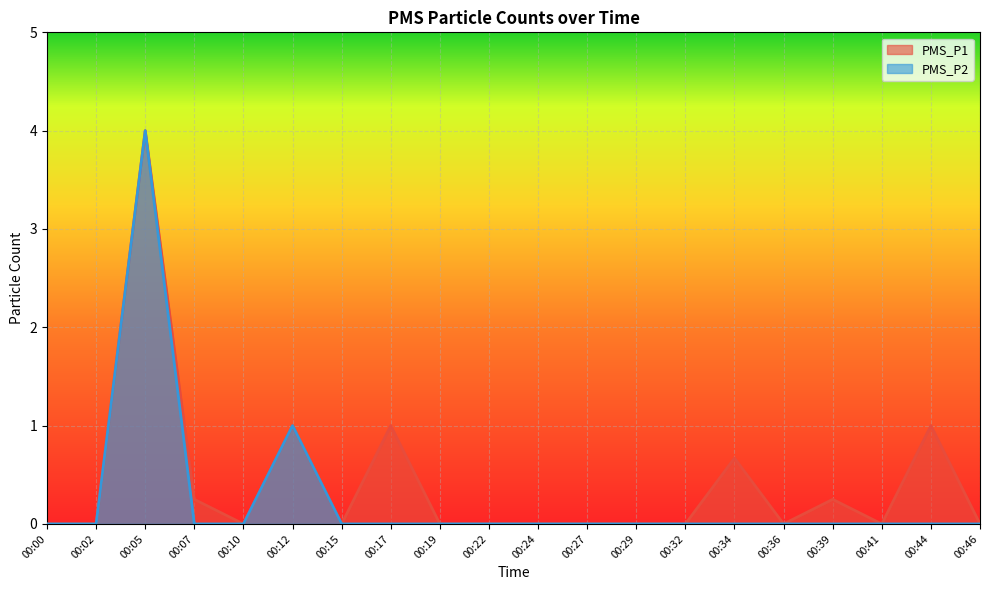

How many series are shown in this chart?

2